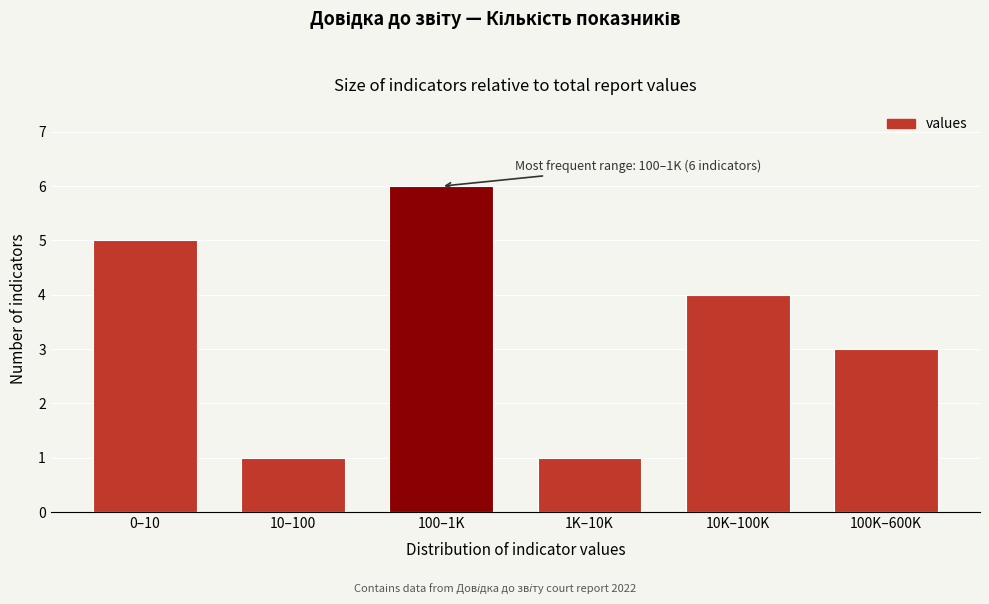

Reading left to right, transcribe all the data shown in this chart.

5	1	6	1	4	3